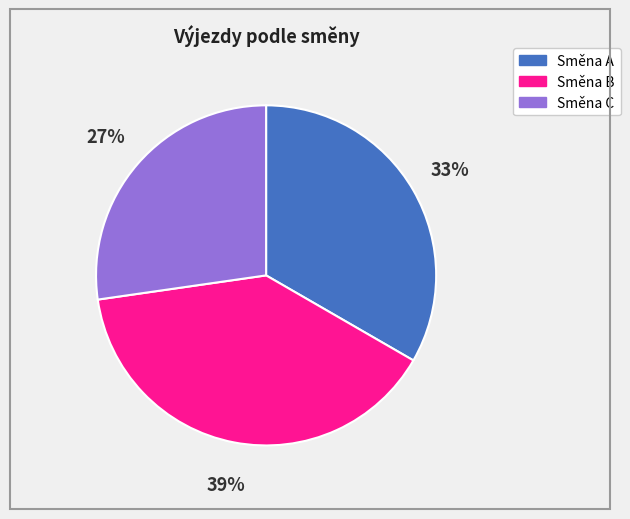

To the nearest percent, what is the average slice percentage?

33%